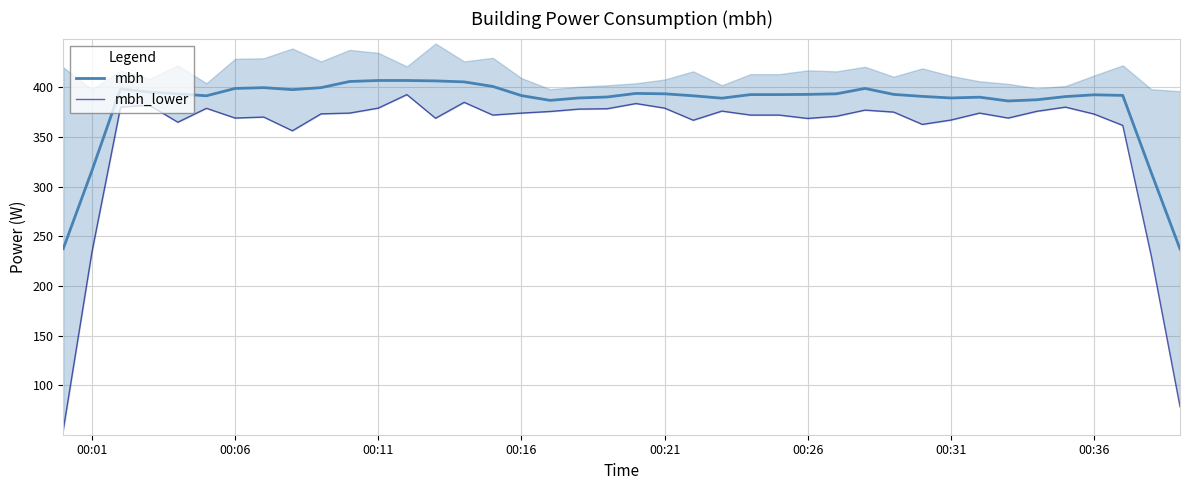

What is the minimum value for mbh?

237.2